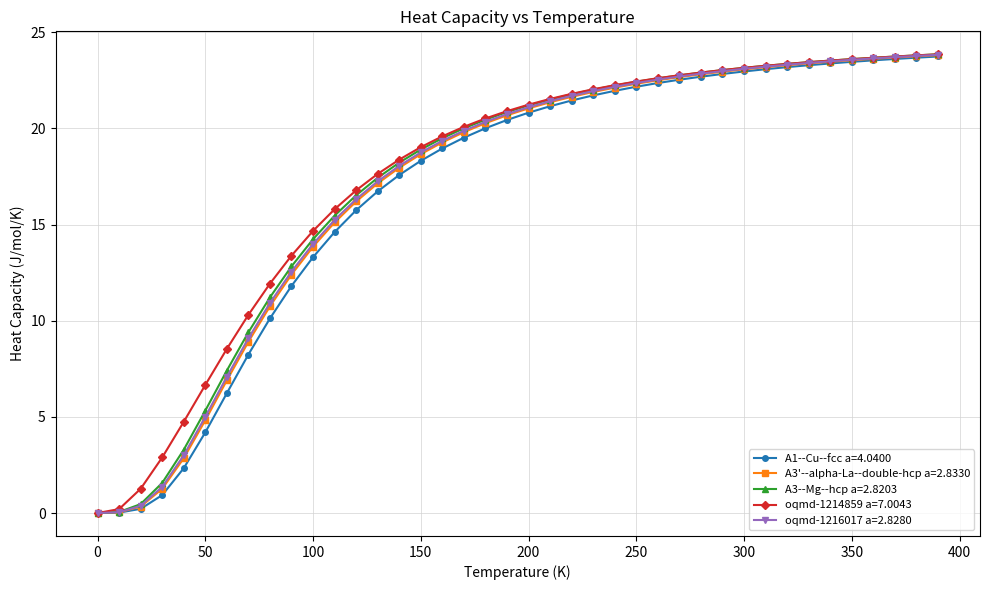

What is the value of the A1--Cu--fcc a=4.0400 point at the 18th from the left?

19.5